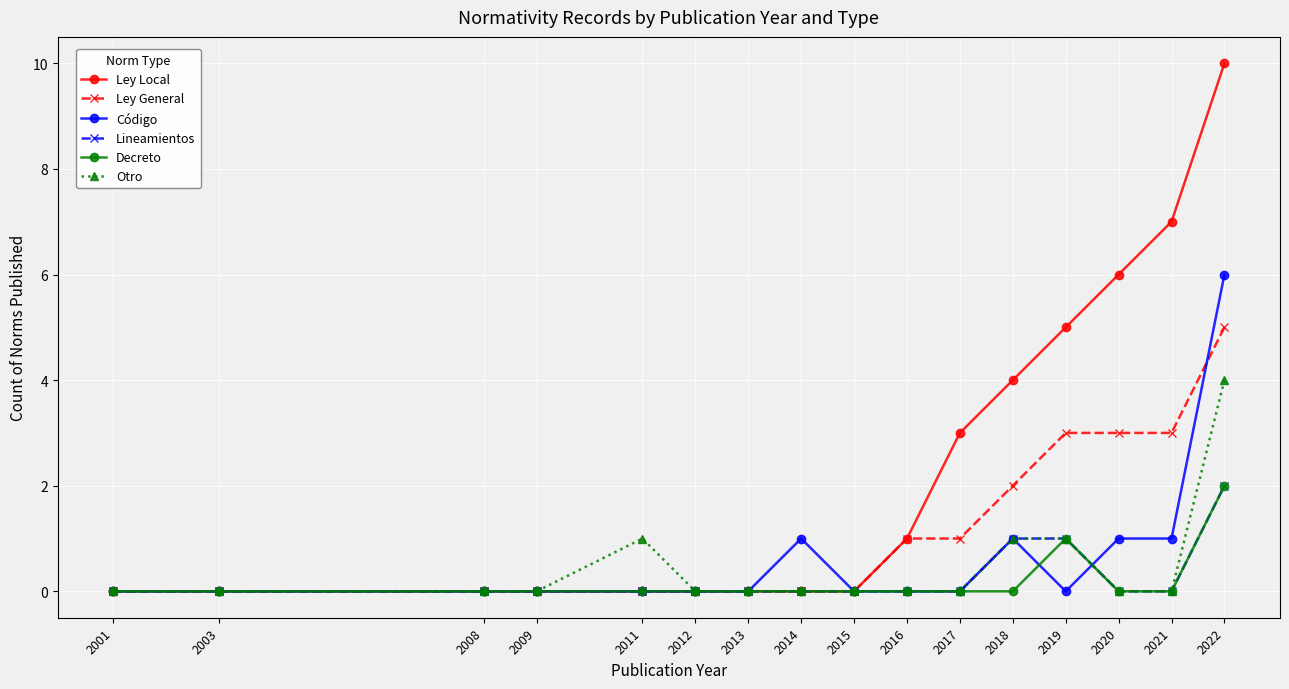

Which category has the highest value across all series?

2022